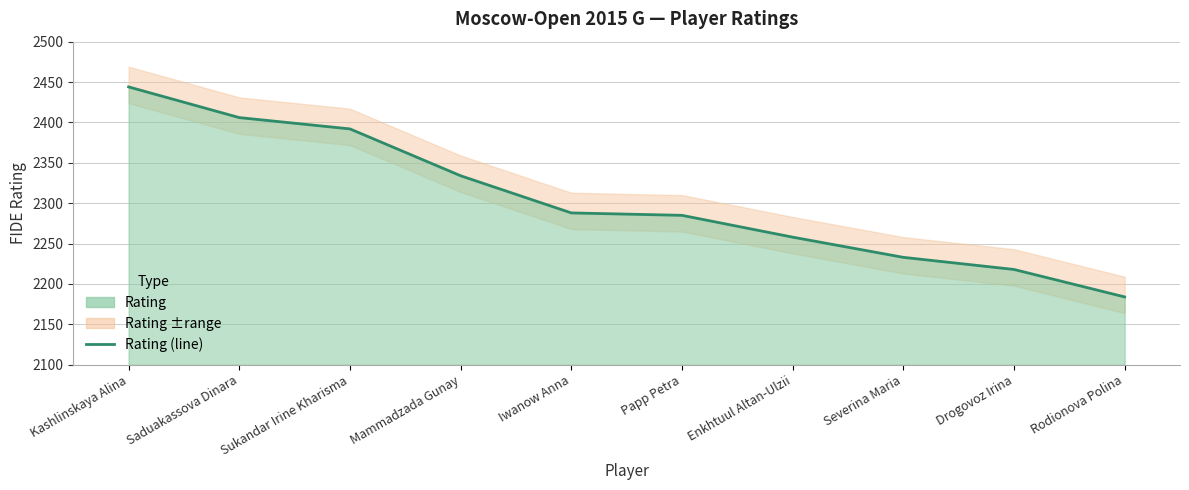

Which has a higher value, Drogovoz Irina or Papp Petra?

Papp Petra